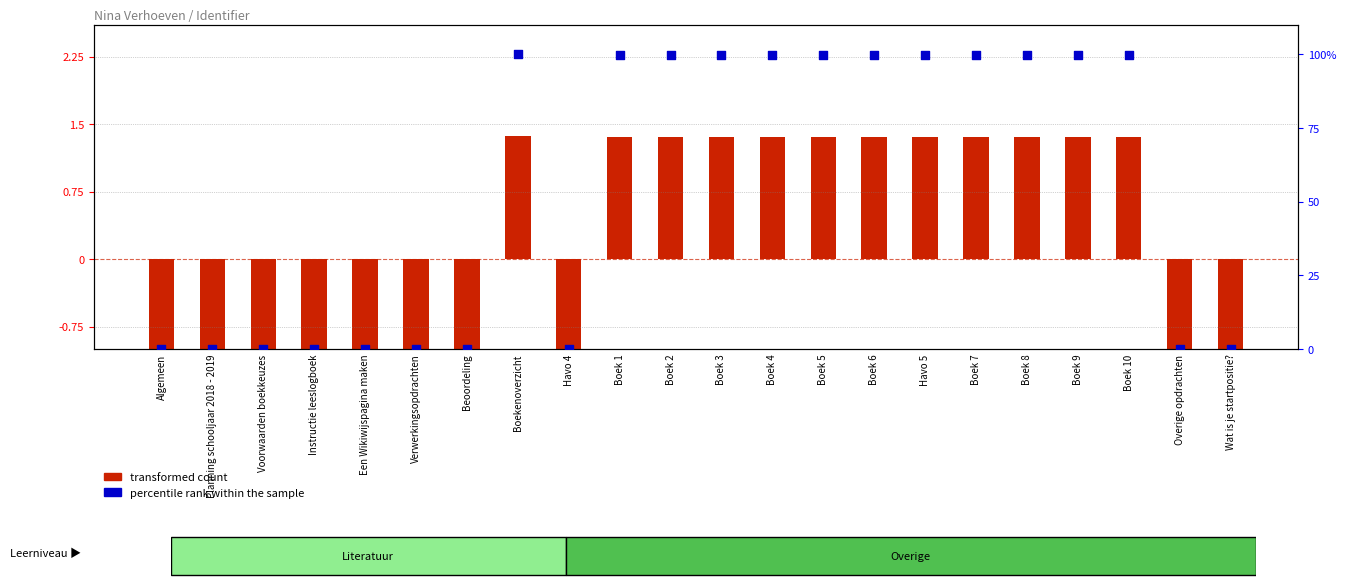

What is the total value across all series at Havo 4?

-1.6